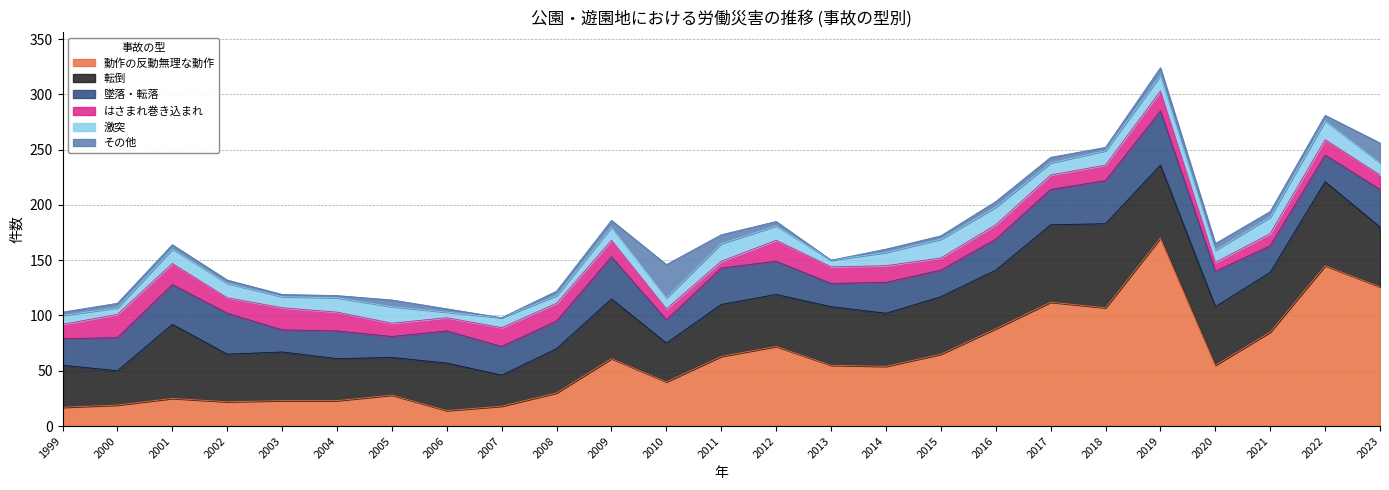

Does the chart display data point markers on the line(s)?

No